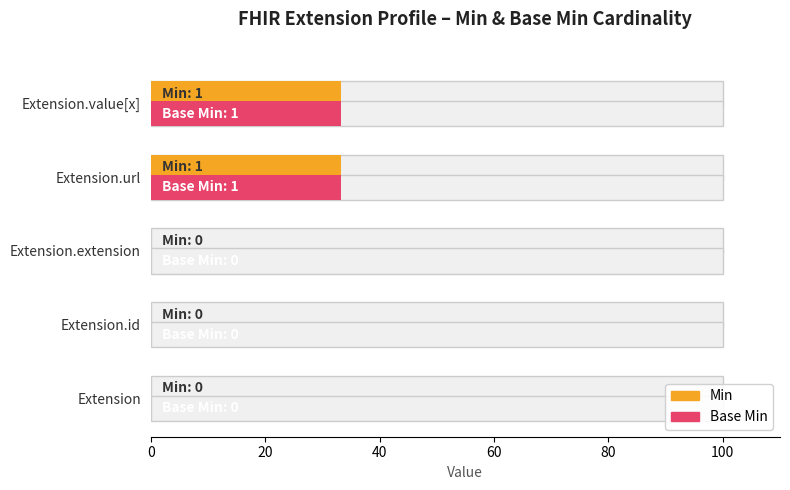

Between Extension.url and Extension.id, which is larger?

Extension.url